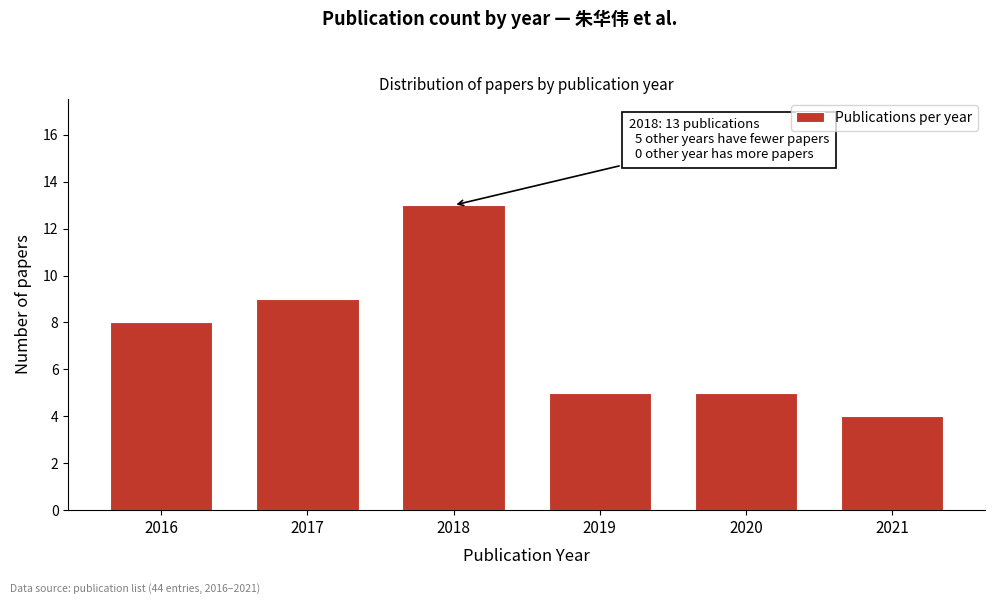

Reading right to left, extract all data points from this chart.

4	5	5	13	9	8